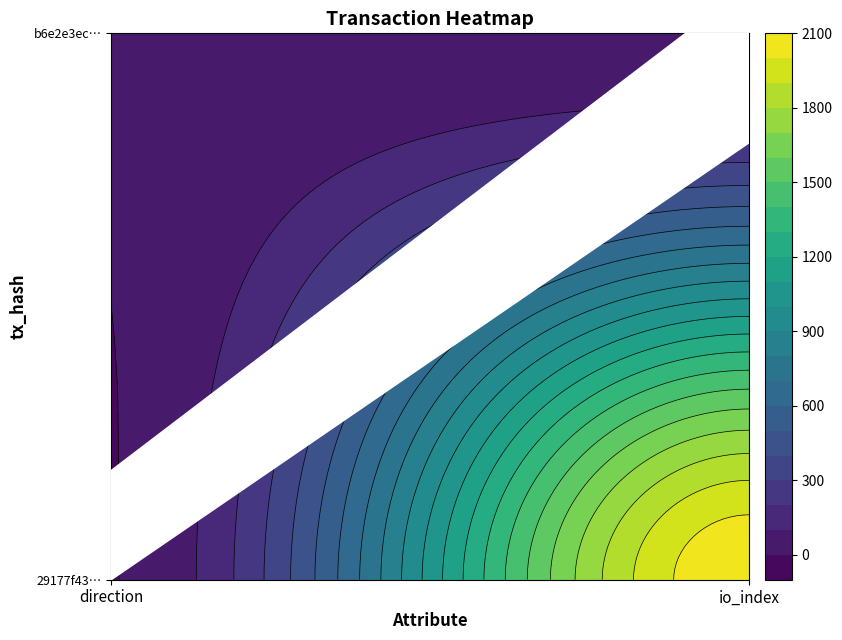

List the series in order of their peak value, lowest first.

b6e2e3eccecdb2a3808af9f44f53935888845e1, 29177f43067b29519a6a1838224c4327ac344fb